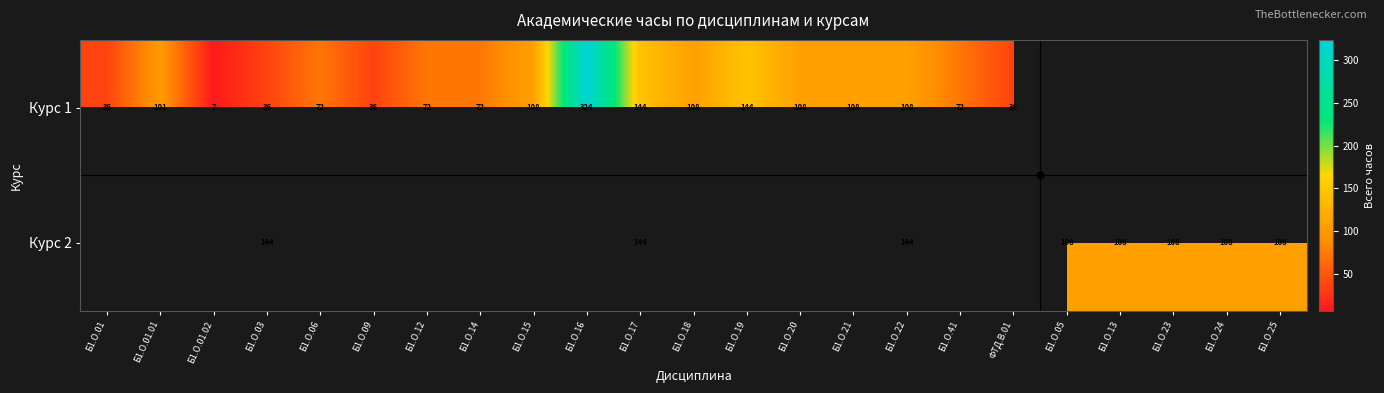

Which has a higher value, Б1.О.19 or Б1.О.41?

Б1.О.19